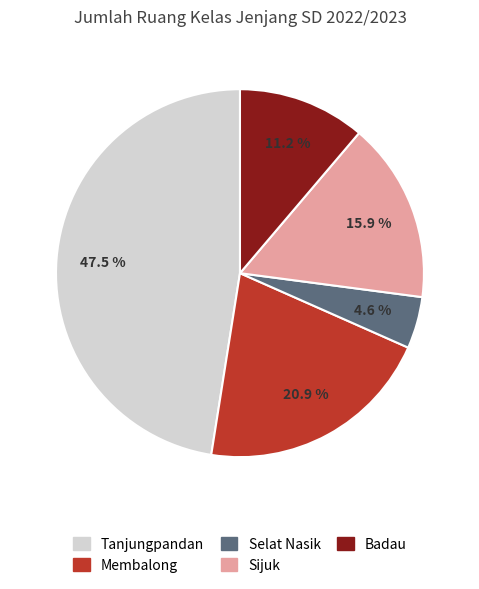

To the nearest percent, what percentage of the pie is Membalong?

21%